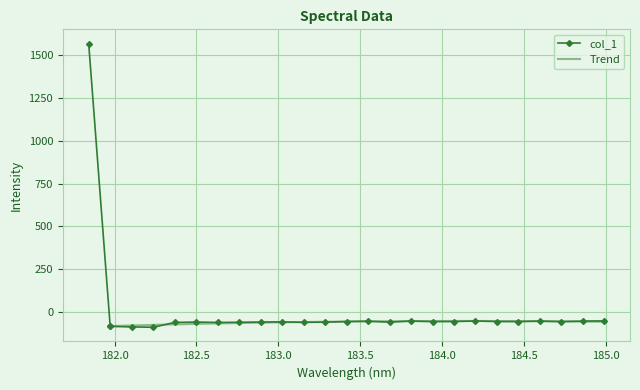

What is the change in value from 182.1045947288 to 184.0735234058?

+31.5